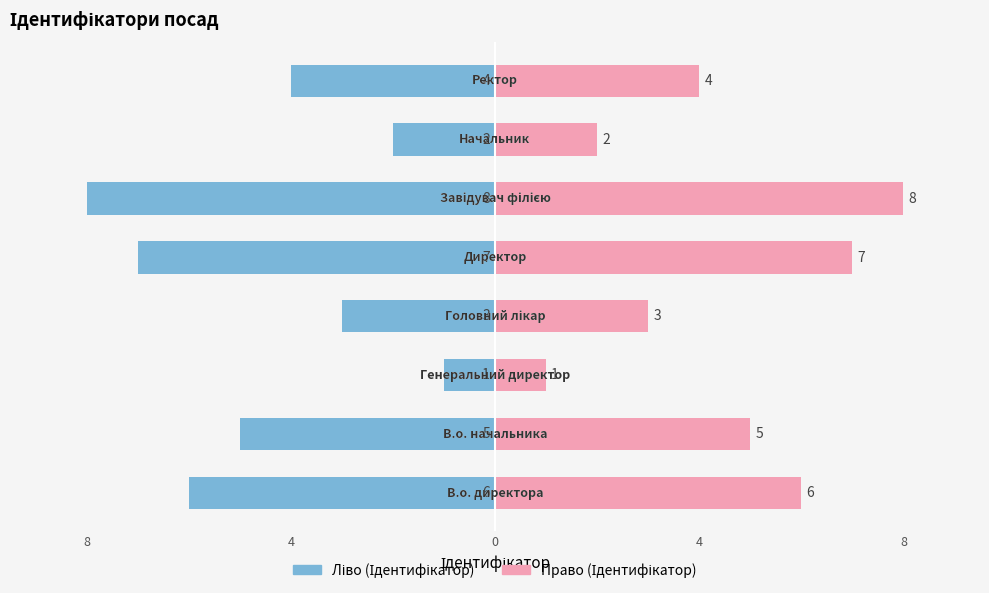

What is the sum of all Ідентифікатор (право) values?

36